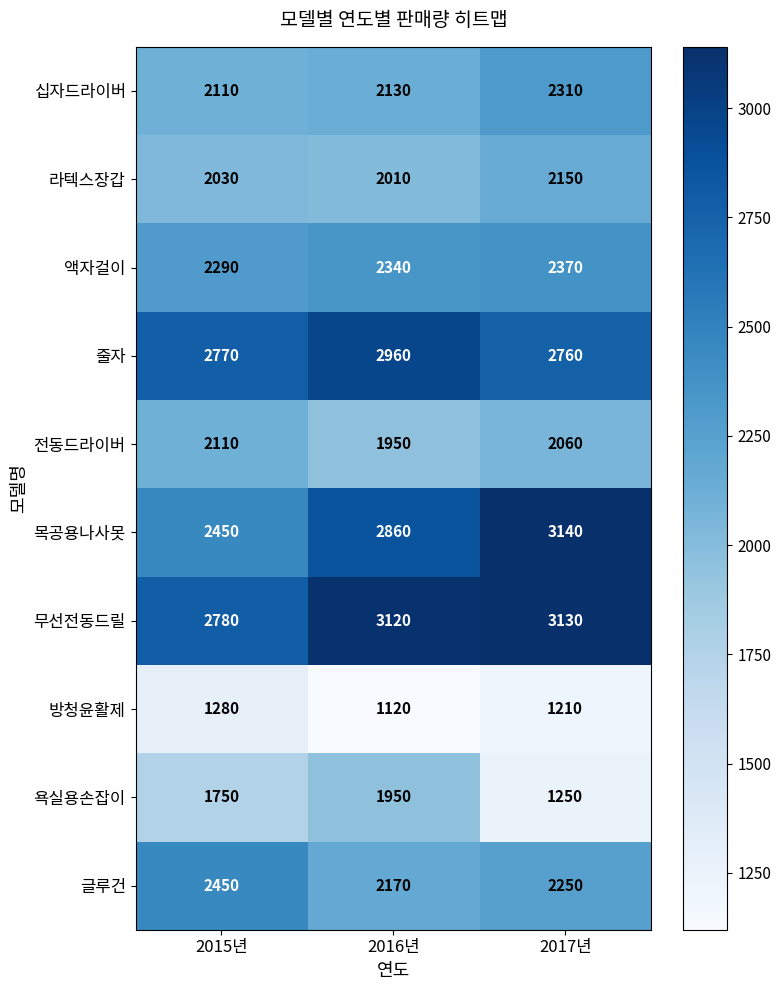

What is the spread (max minus min) of values at 2016년?

2000